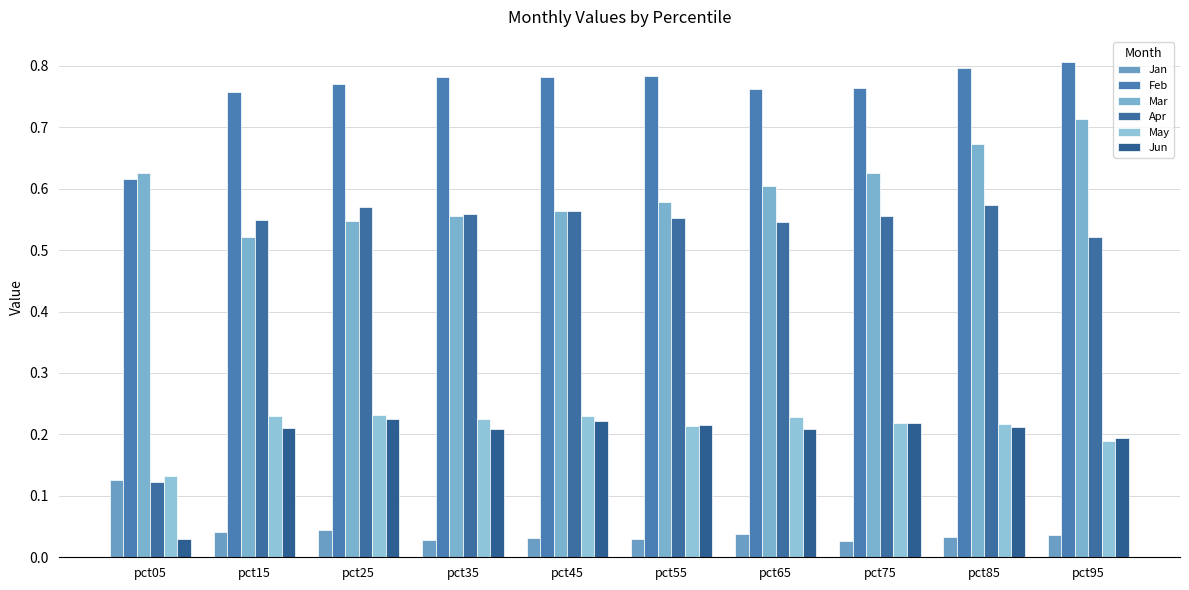

The value of Jun at pct15 is 0.1. True or false?

False